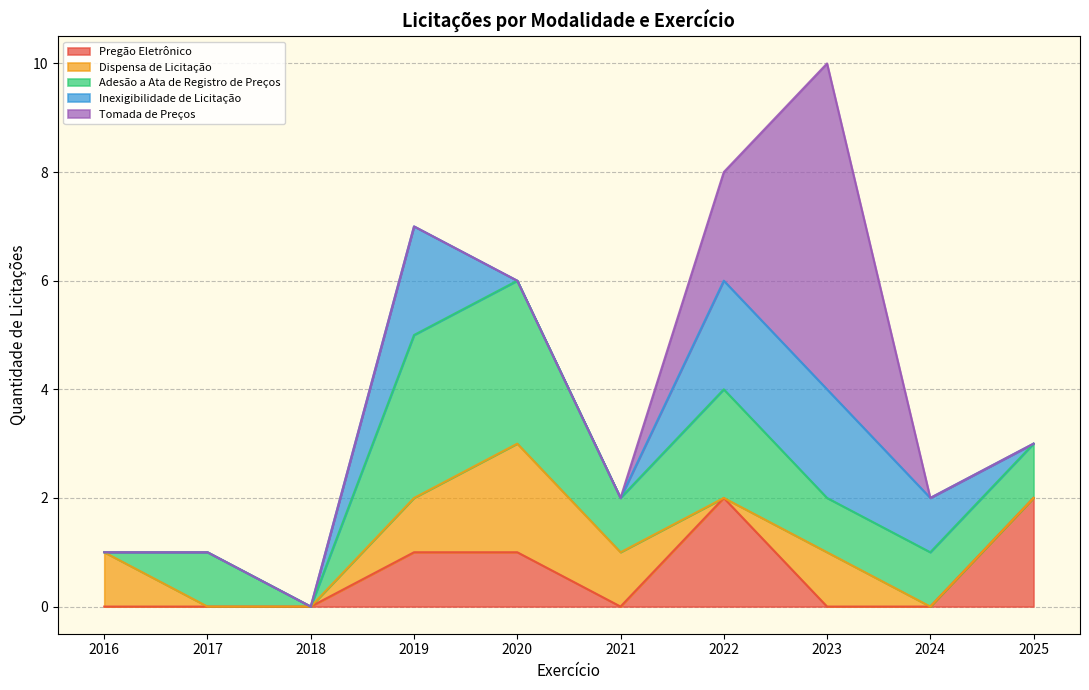

How many distinct data groups are displayed?

5